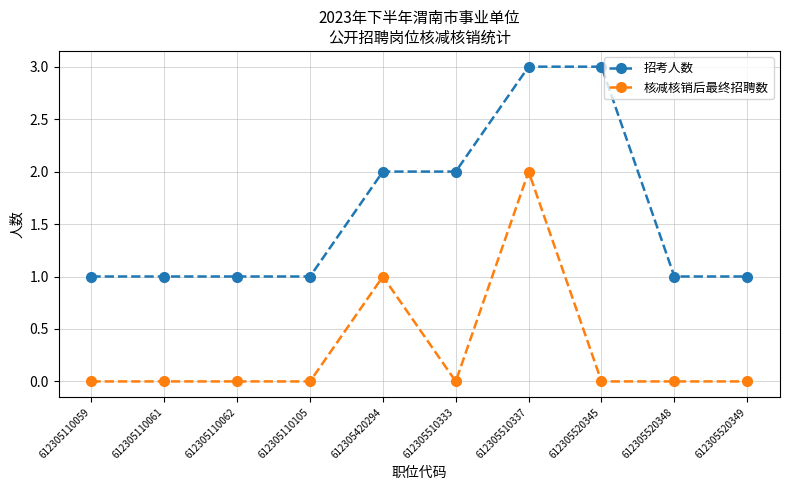

Reading right to left, transcribe all the data shown in this chart.

招考人数: 1	1	3	3	2	2	1	1	1	1
核减核销后最终招聘数: 0	0	0	2	0	1	0	0	0	0